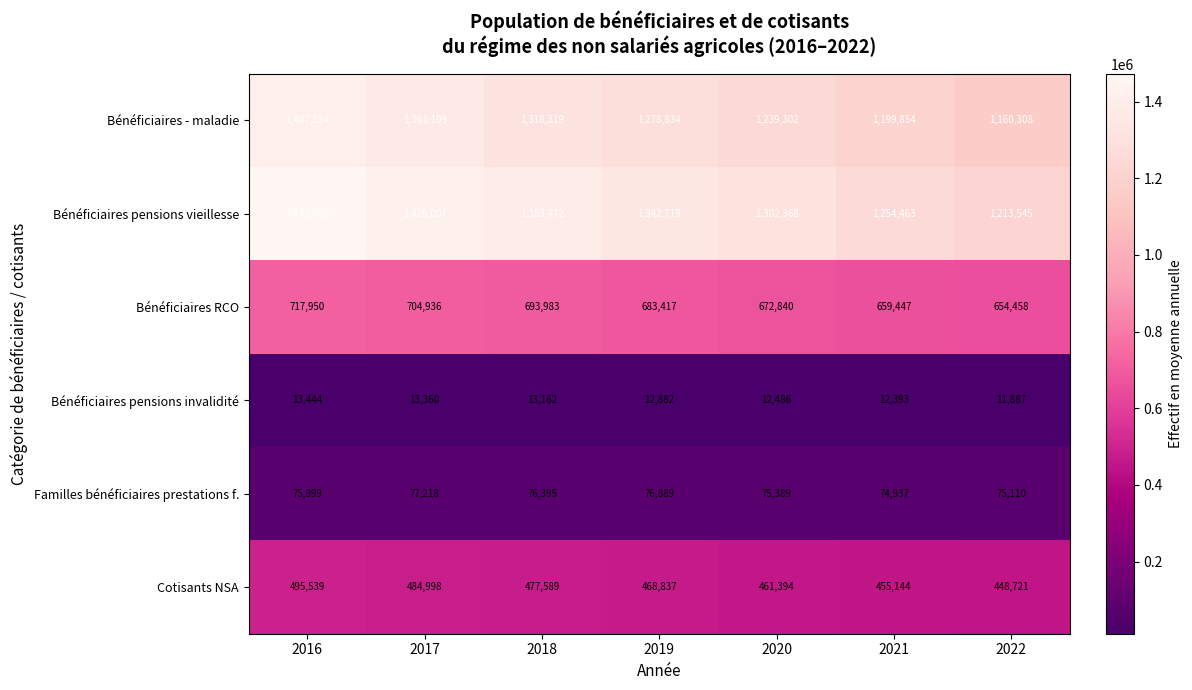

At 2022, list the series in order from smallest to largest.

Bénéficiaires pensions invalidité, Familles bénéficiaires prestations f., Cotisants NSA, Bénéficiaires RCO, Bénéficiaires - maladie, Bénéficiaires pensions vieillesse